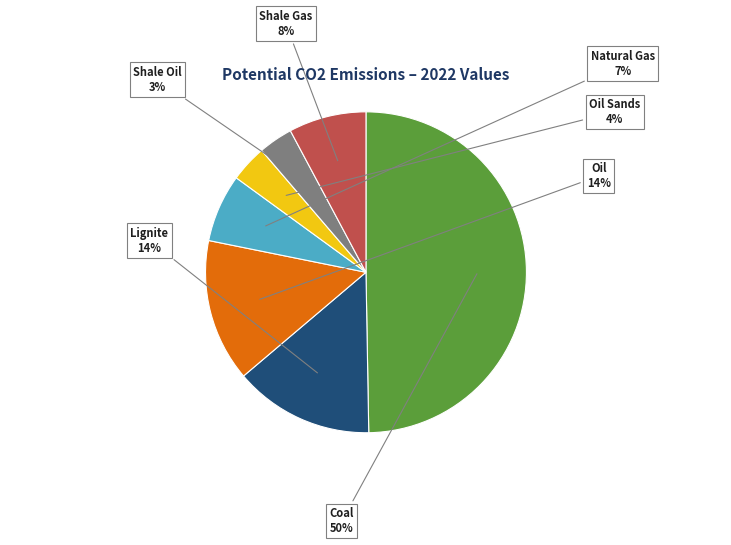

To the nearest percent, what is the average slice percentage?

14%